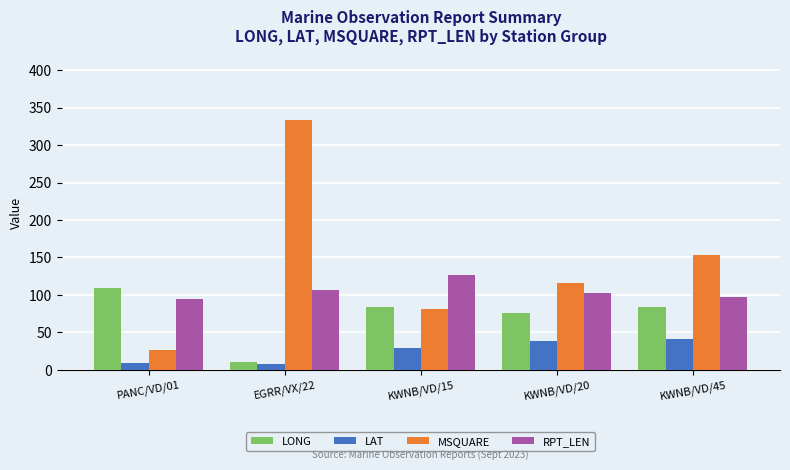

At which label does MSQUARE reach its minimum?

PANC/VD/01